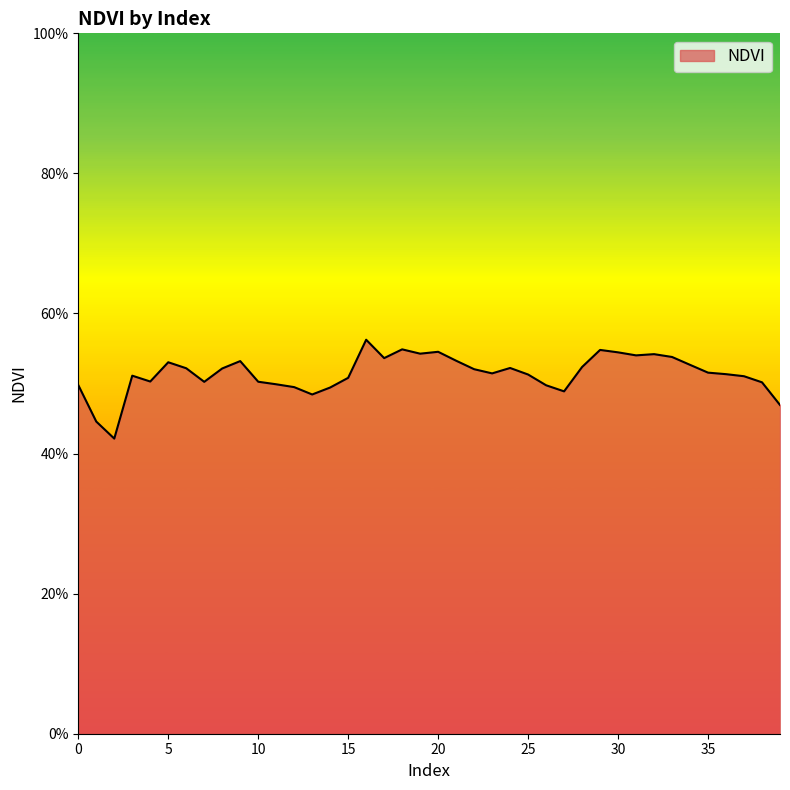

Count the values in the range 0 to 1.

40